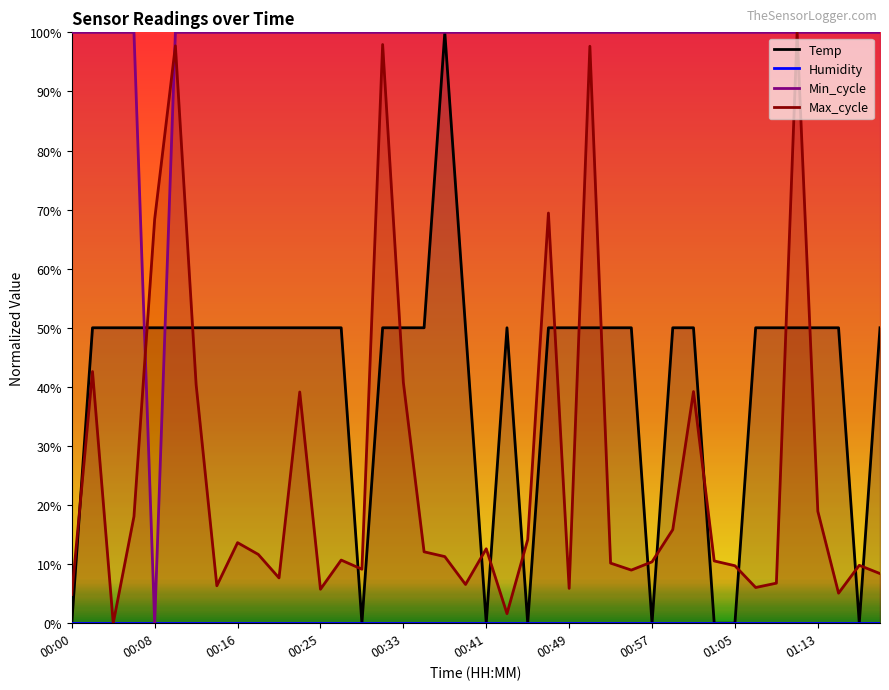

Where do Min_cycle and Max_cycle first cross each other?

00:06 and 00:08